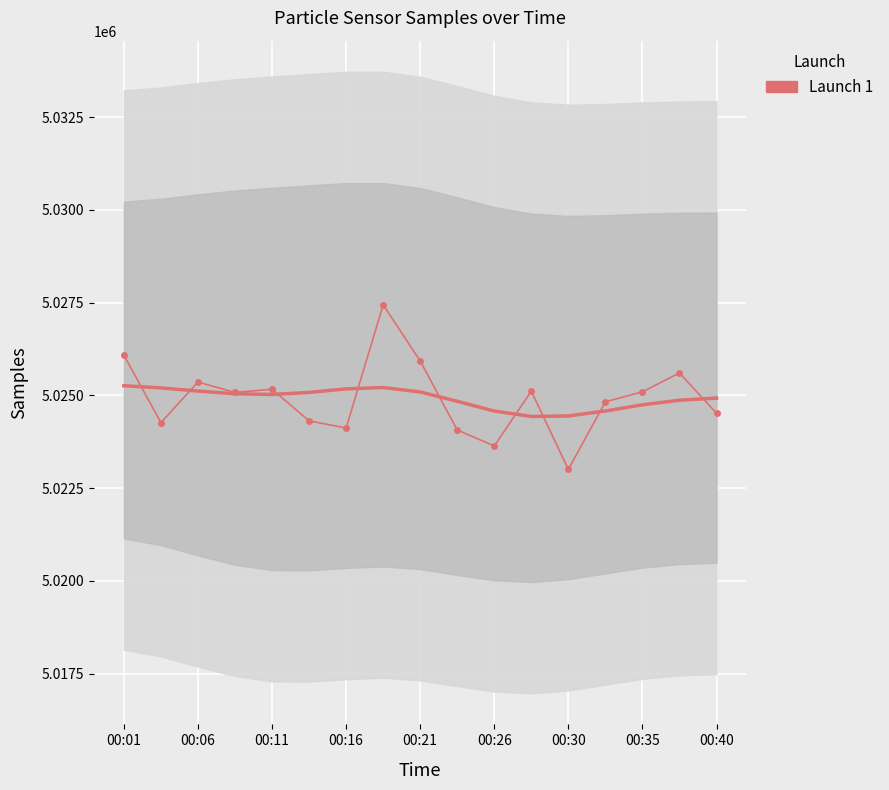

How many intersections are there between Samples (raw) and Samples (smooth)?

9